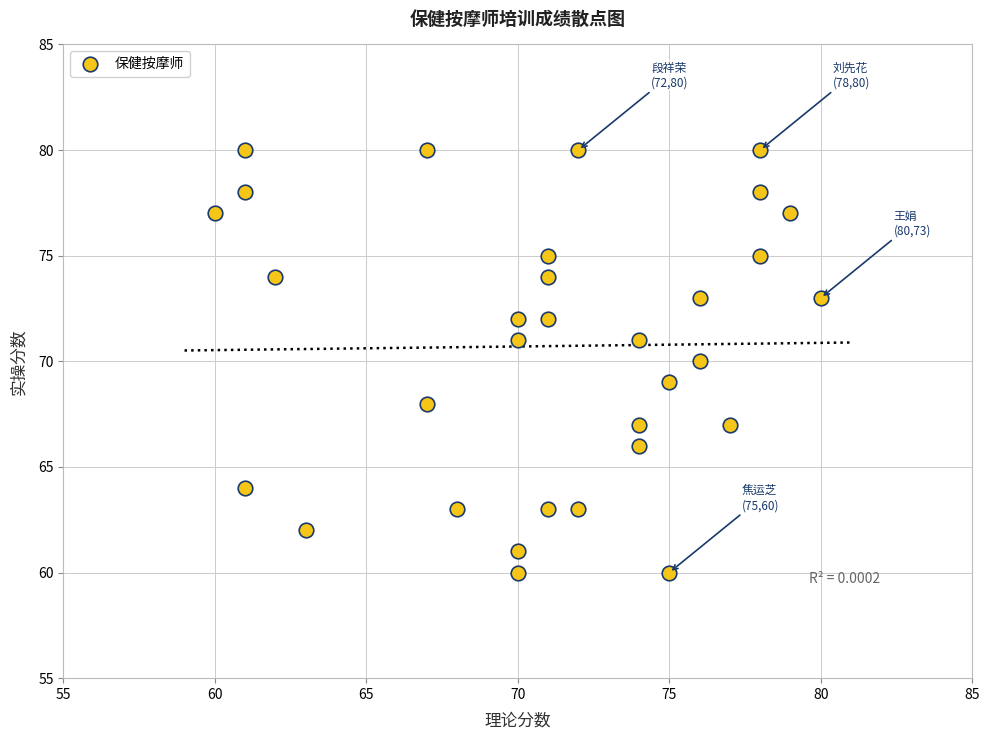

What is the range of X values (max minus min)?

20